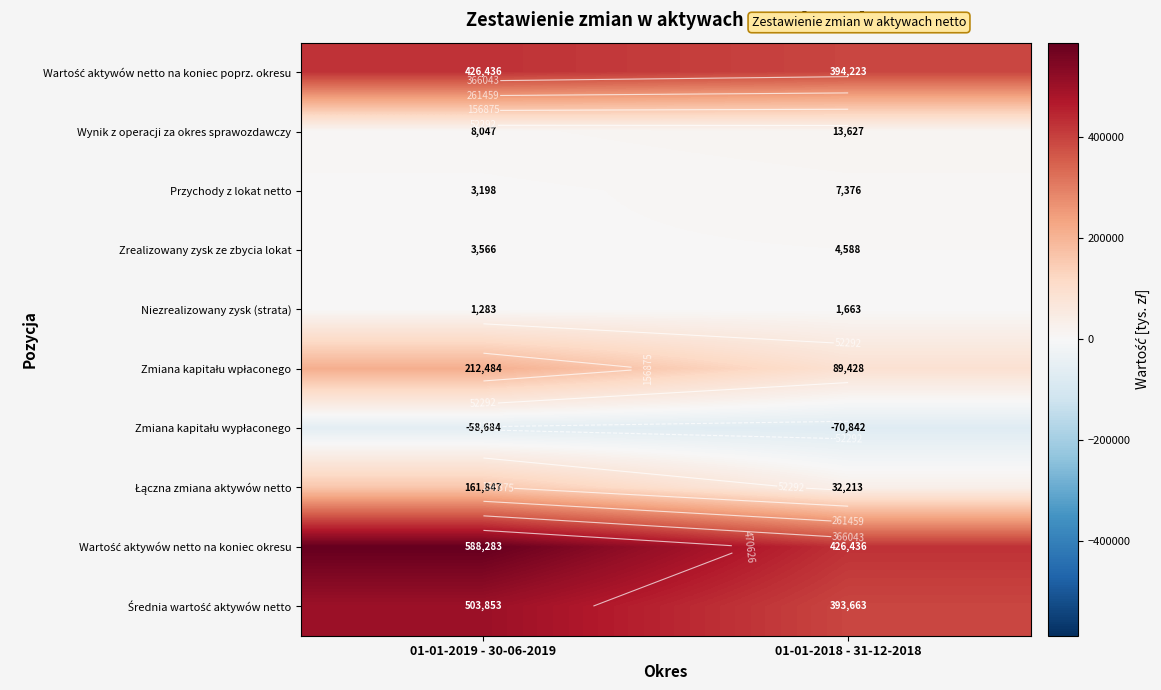

List the series in order of their peak value, highest first.

Wartość aktywów netto na koniec okresu, Średnia wartość aktywów netto, Wartość aktywów netto na koniec poprz. okresu, Zmiana kapitału wpłaconego, Łączna zmiana aktywów netto, Wynik z operacji za okres sprawozdawczy, Przychody z lokat netto, Zrealizowany zysk ze zbycia lokat, Niezrealizowany zysk (strata), Zmiana kapitału wypłaconego